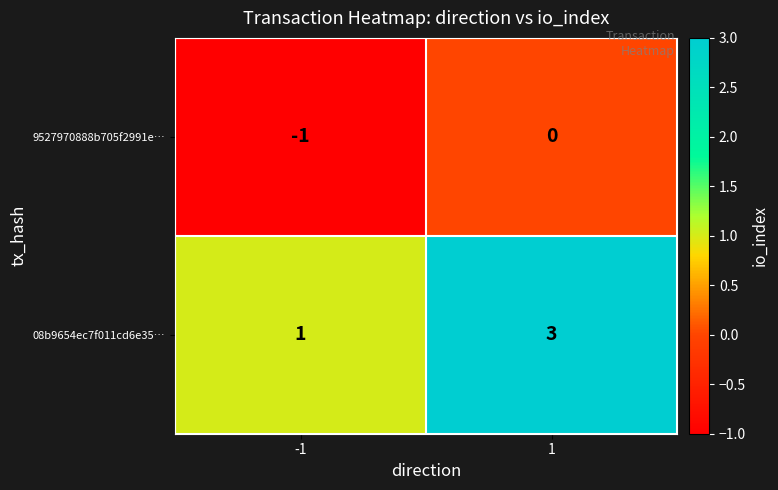

Rank the series by their maximum value, from lowest to highest.

9527970888b705f2991e…, 08b9654ec7f011cd6e35…